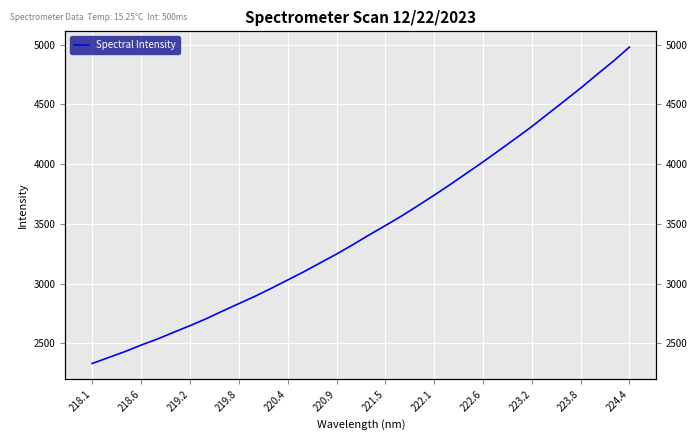

What is the difference between the maximum and second lowest values?

2597.2